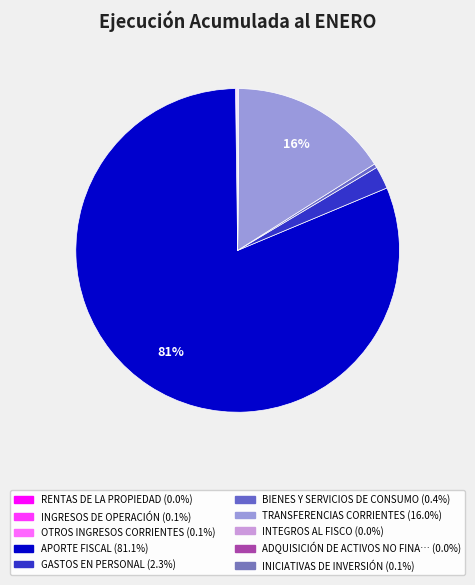

Rank the categories by value from lowest to highest.

INTEGROS AL FISCO, RENTAS DE LA PROPIEDAD, ADQUISICIÓN DE ACTIVOS NO FINANCIEROS, OTROS INGRESOS CORRIENTES, INICIATIVAS DE INVERSIÓN, INGRESOS DE OPERACIÓN, BIENES Y SERVICIOS DE CONSUMO, GASTOS EN PERSONAL, TRANSFERENCIAS CORRIENTES, APORTE FISCAL